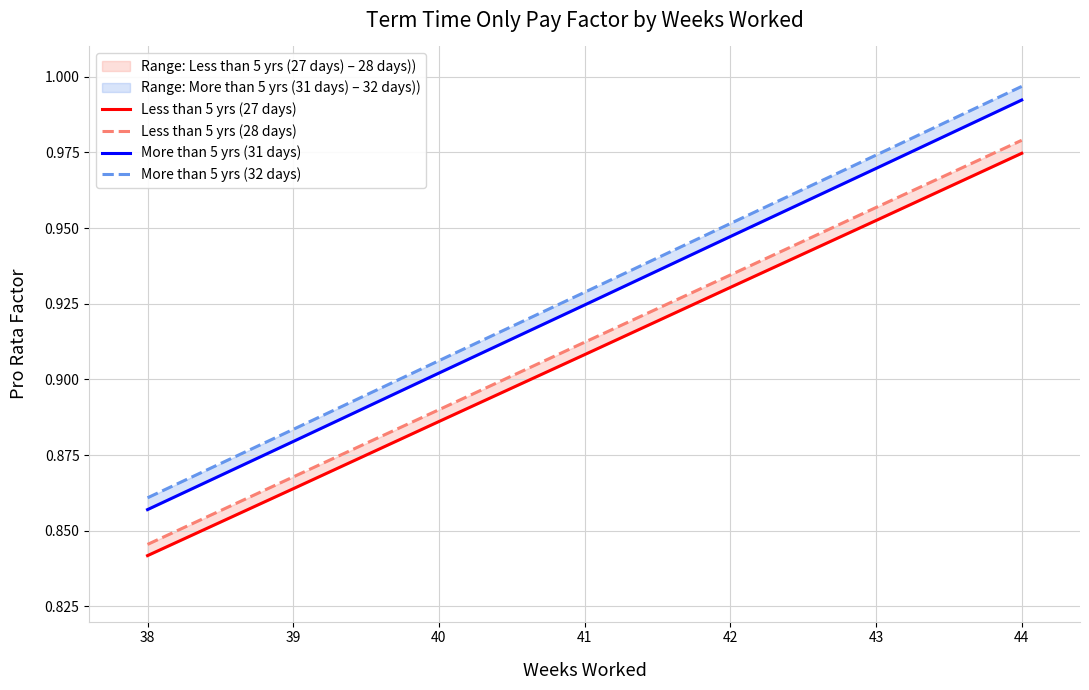

At which label does More than 5 yrs (31 days) reach its peak?

44